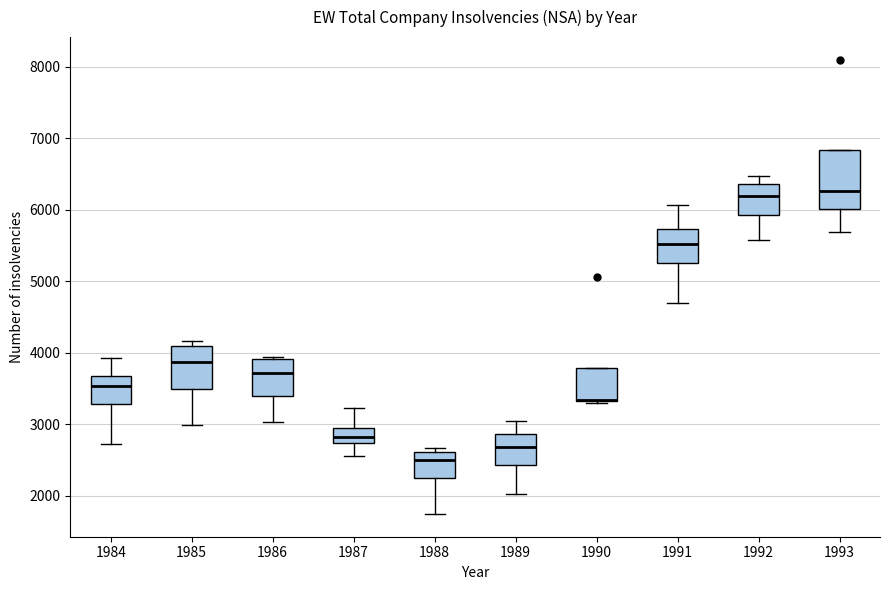

Reading left to right, transcribe this box plot: for each box, give where its median line is, the range the box spans, and where its two whiskers end, as read against the y-axis. The values are not printed on the chart, so give them approximately, as read against the axis.

1984: median 3500, box 3300 to 3700, whiskers 2700 to 3900
1985: median 3900, box 3500 to 4100, whiskers 3000 to 4200
1986: median 3700, box 3400 to 3900, whiskers 3000 to 3900
1987: median 2800, box 2700 to 3000, whiskers 2600 to 3200
1988: median 2500, box 2200 to 2600, whiskers 1700 to 2700
1989: median 2700, box 2400 to 2900, whiskers 2000 to 3000
1990: median 3300 (drawn on the box's lower edge), box 3300 to 3800, whiskers 3300 to 3800
1991: median 5500, box 5300 to 5700, whiskers 4700 to 6100
1992: median 6200, box 5900 to 6400, whiskers 5600 to 6500
1993: median 6300, box 6000 to 6800, whiskers 5700 to 6800